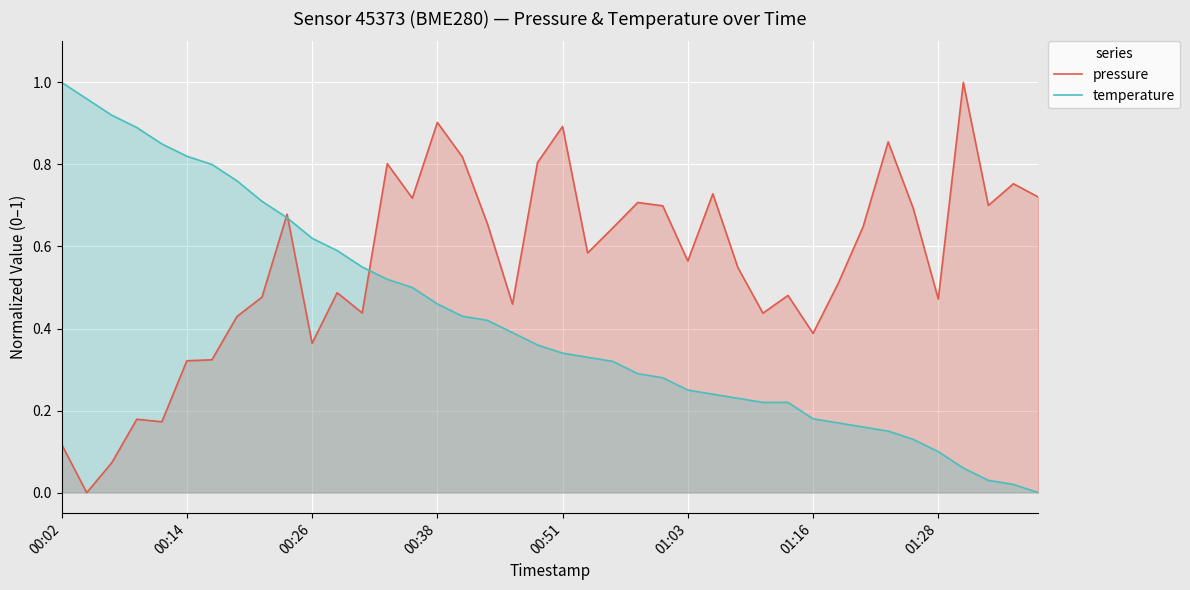

How many lines are shown in the chart?

2